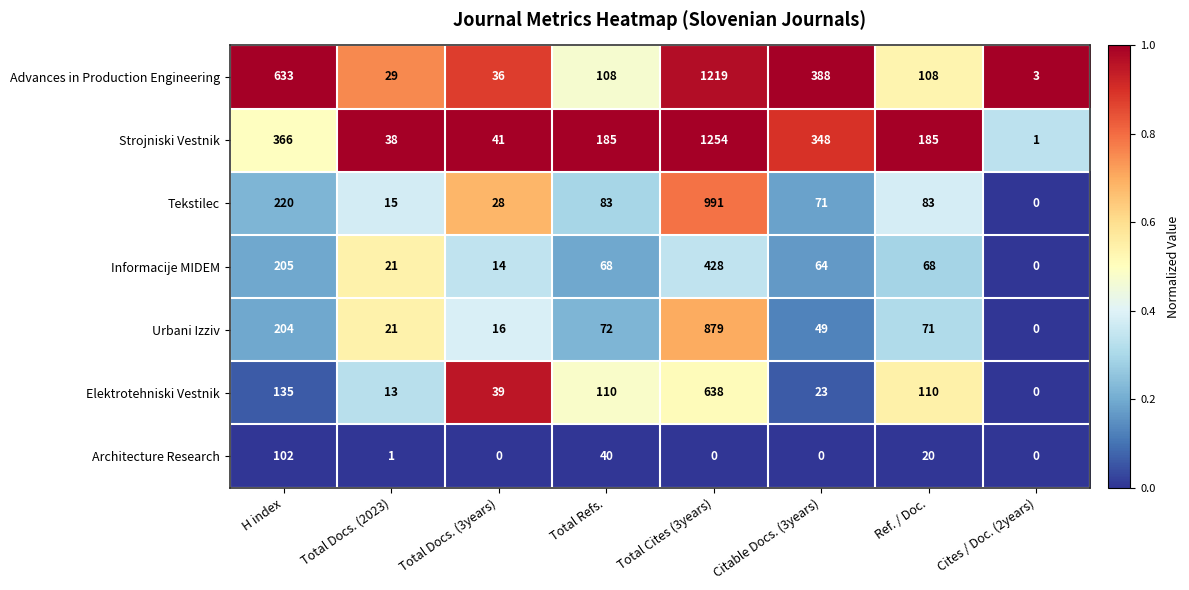

Is it true that Informacije MIDEM equals 101 at Citable Docs. (3years)?

False